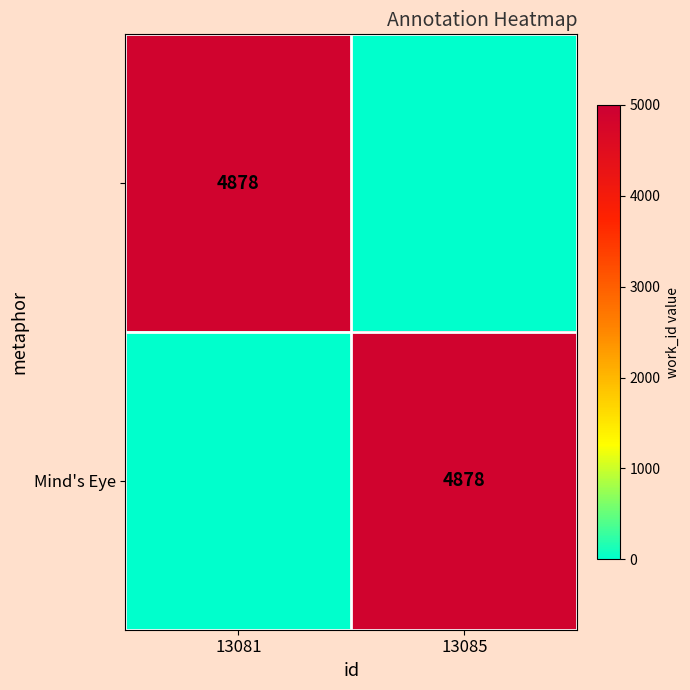

What is the average value of the Mind's Eye series?

2439